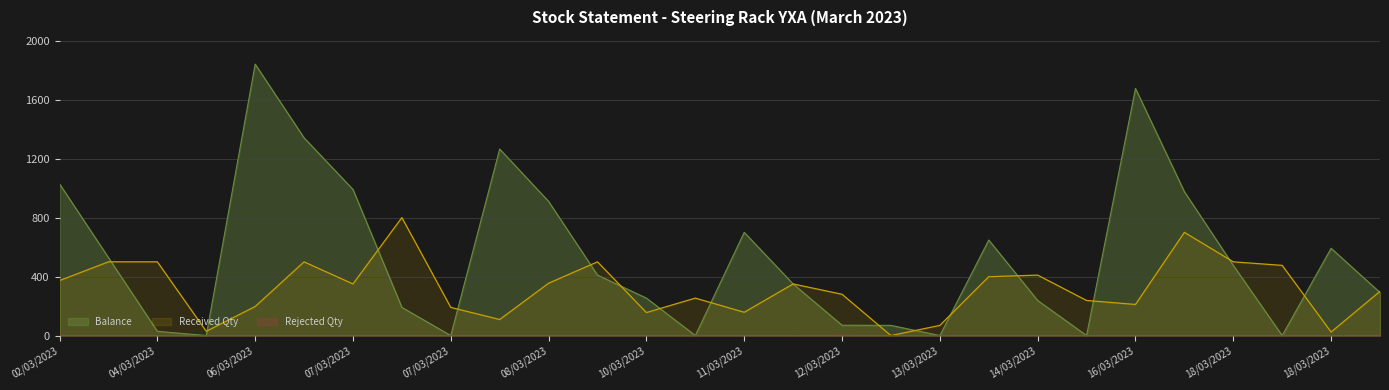

Does the chart display data point markers on the line(s)?

No